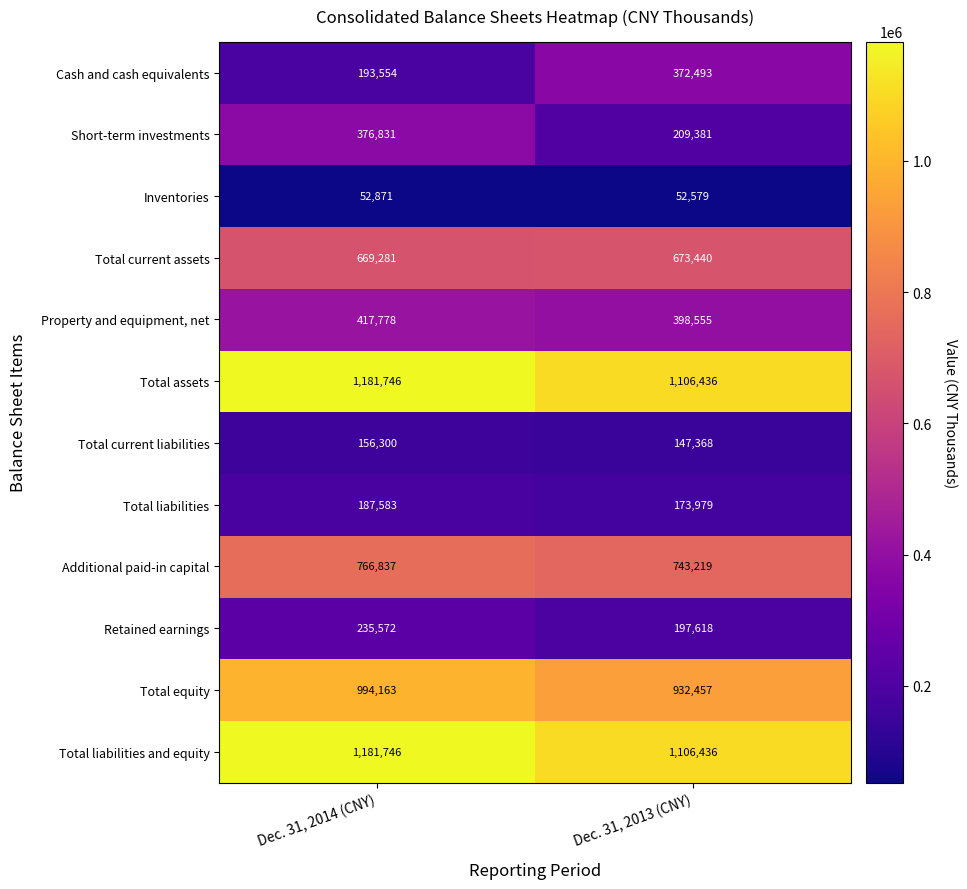

Which category has the lowest value across all series?

Dec. 31, 2013 (CNY)